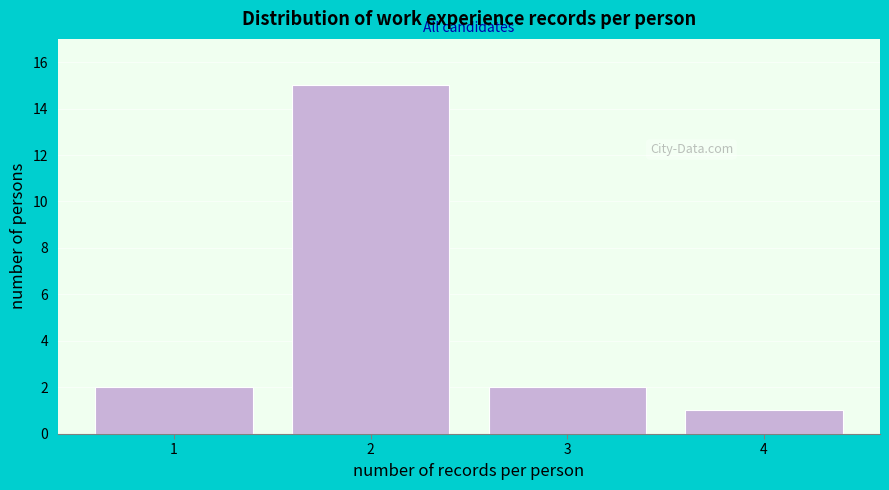

Reading left to right, extract all data points from this chart.

1=2	2=15	3=2	4=1